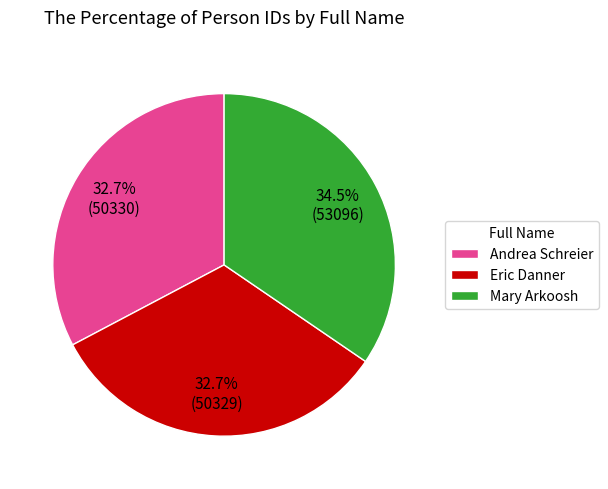

To the nearest percent, what is the combined percentage of Eric Danner and Andrea Schreier?

65%